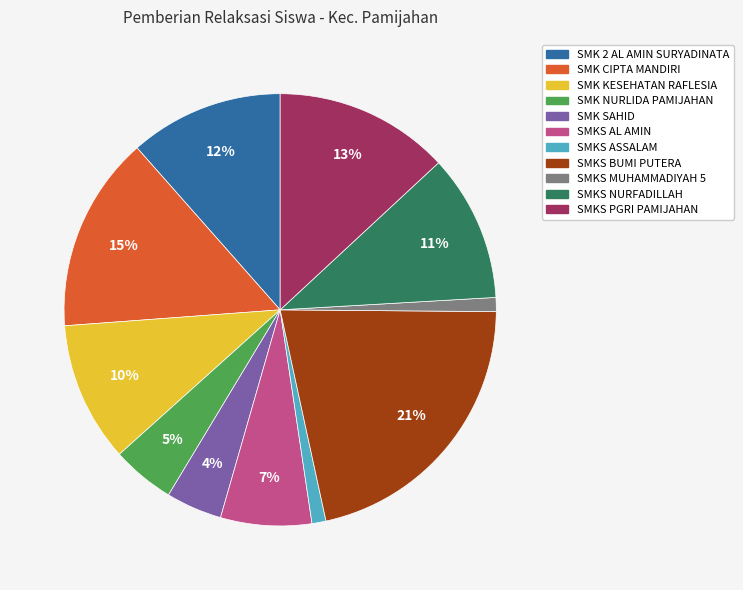

The SMK SAHID slice represents 4% of the pie. True or false?

True